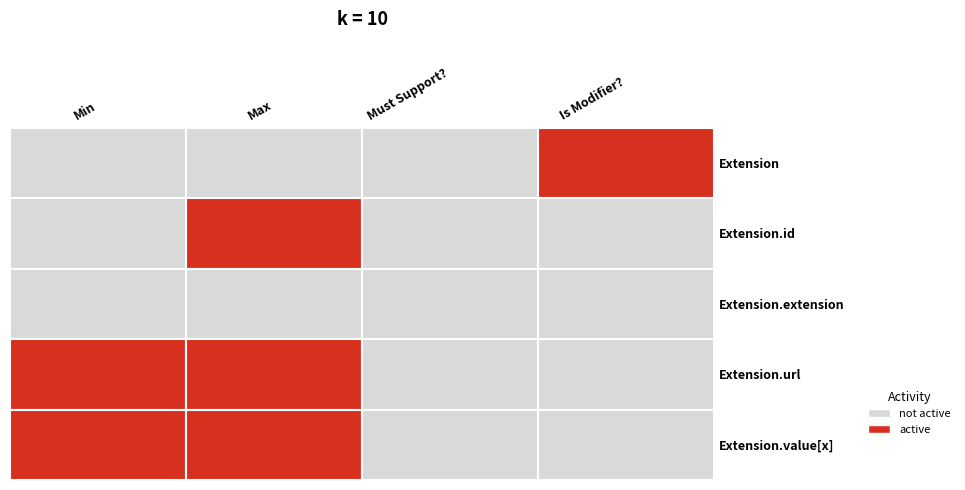

At 3, list the series in order from smallest to largest.

Extension.id, Extension.extension, Extension.url, Extension.value[x], Extension